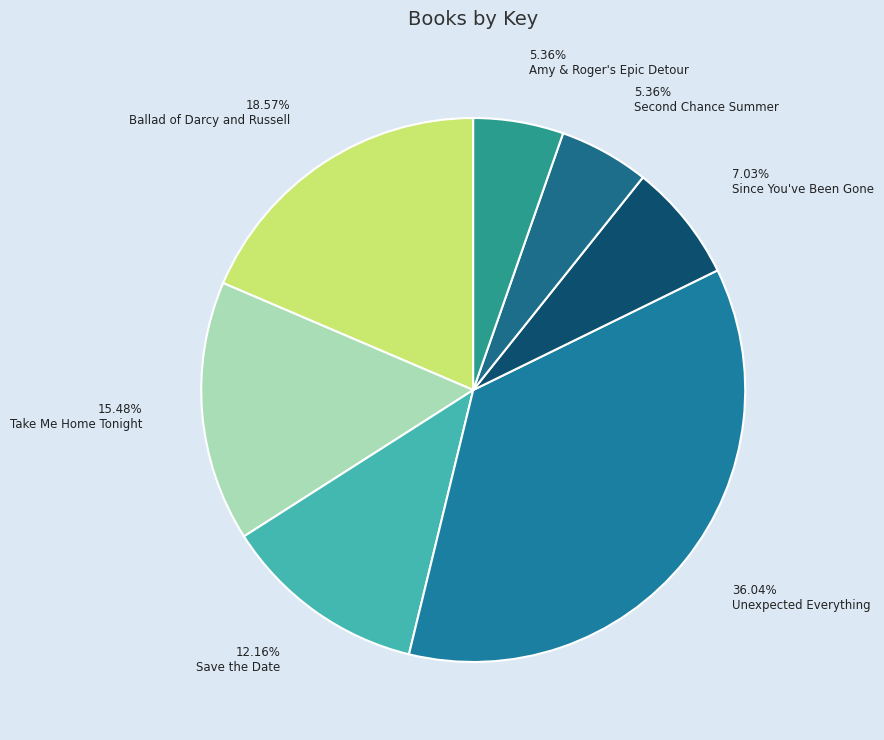

Between Since You've Been Gone and Take Me Home Tonight, which is larger?

Take Me Home Tonight